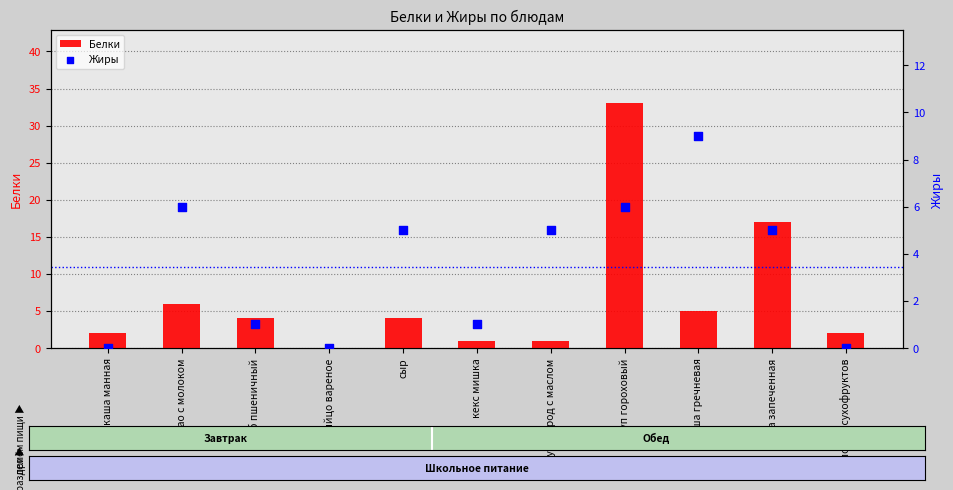

What are all the series names shown in the legend?

Белки, Жиры